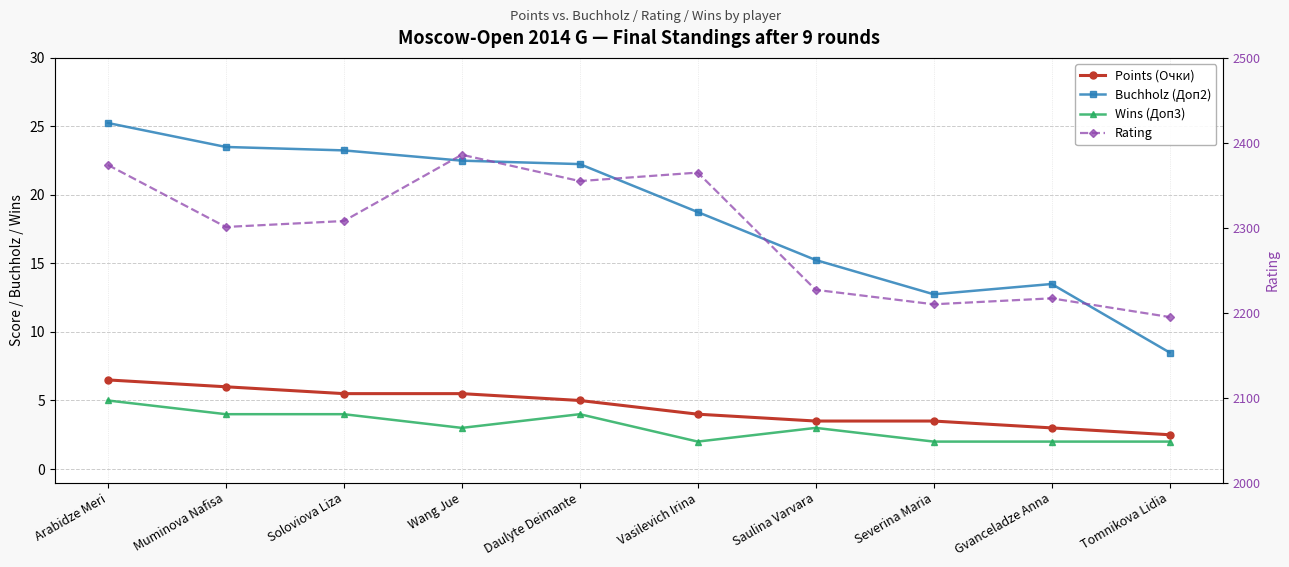

Is the value of Points (Очки) at Severina Maria greater than the value of Buchholz (Доп2) at Vasilevich Irina?

No